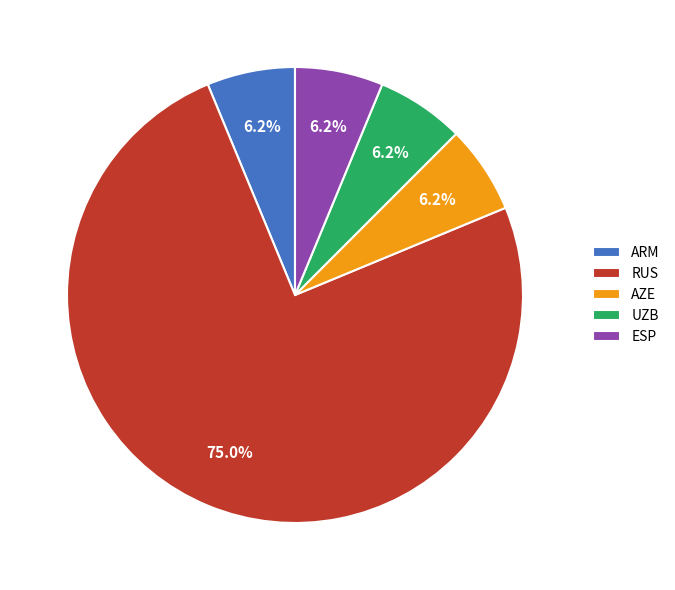

To the nearest percent, what portion does RUS represent?

75%